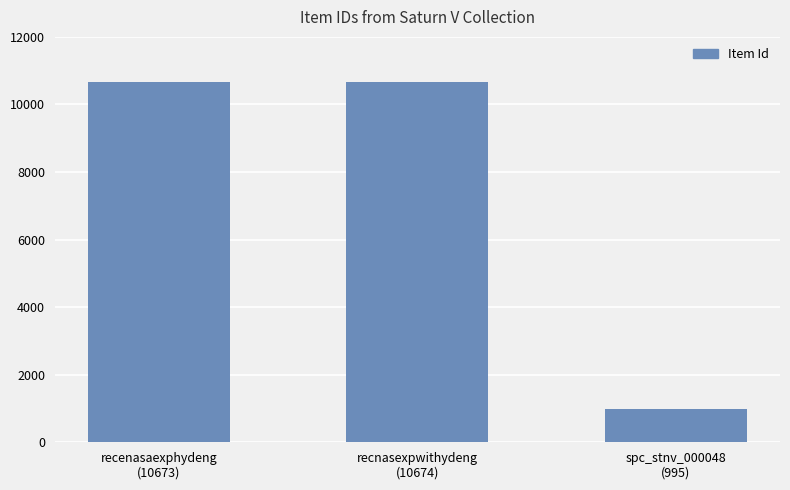

True or false: the data shows 995 at spc_stnv_000048
(995).

True